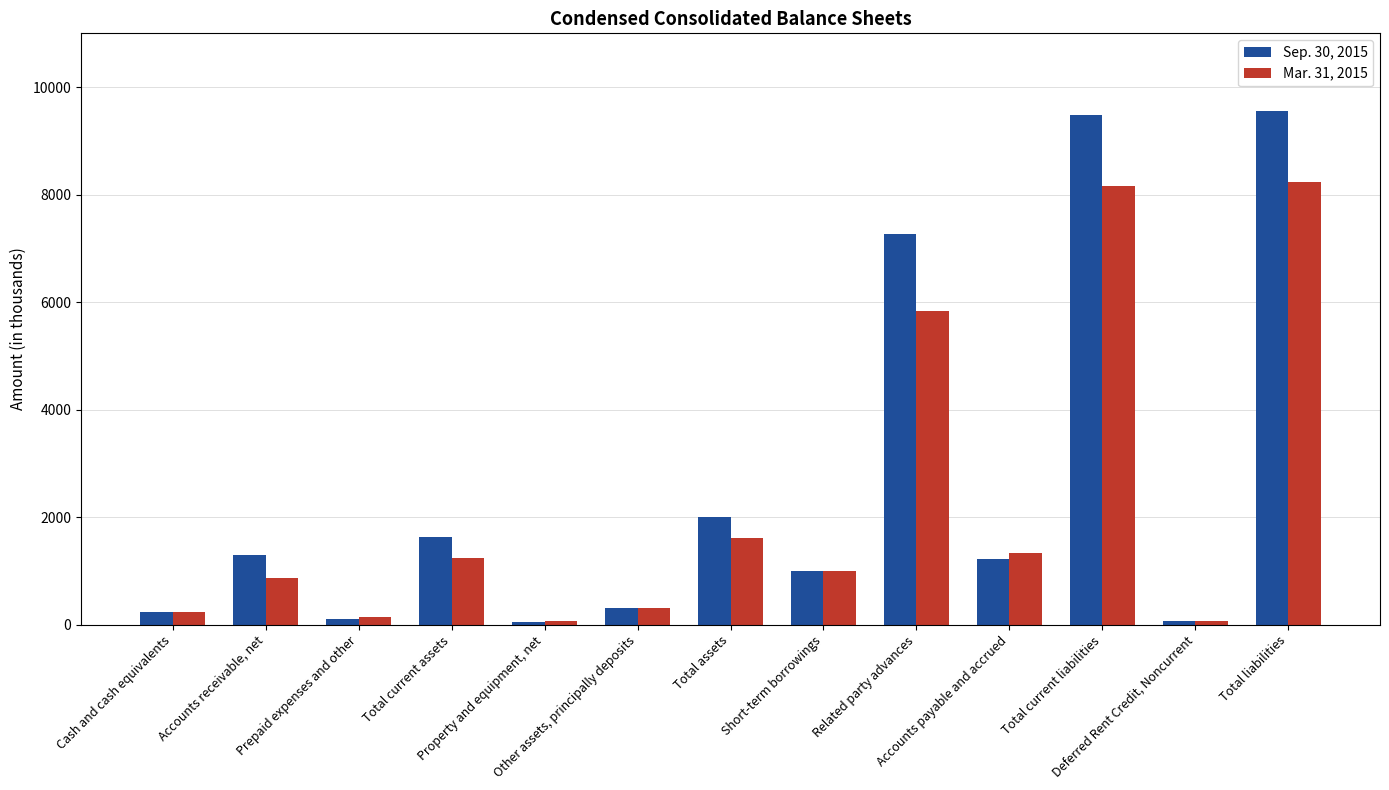

What is the maximum value shown in the chart?

9561